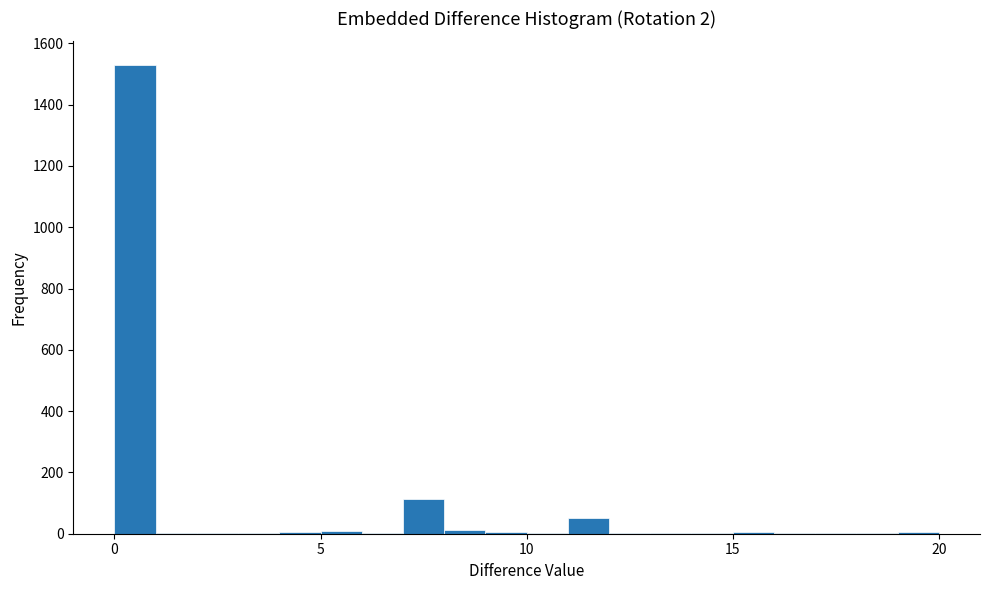

Around what value on the x-axis is the tallest bar? Give the approximate position of its centre, as read against the axis.

0.5